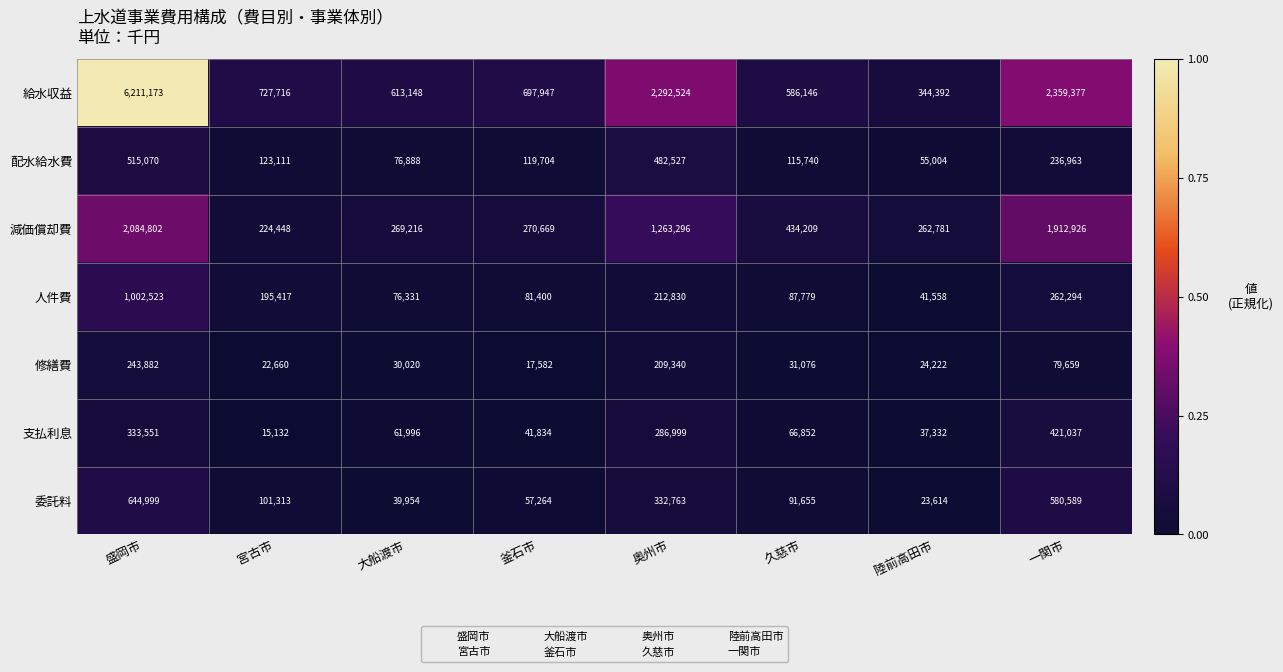

What is the difference between the highest and lowest values at 陸前高田市?

320778